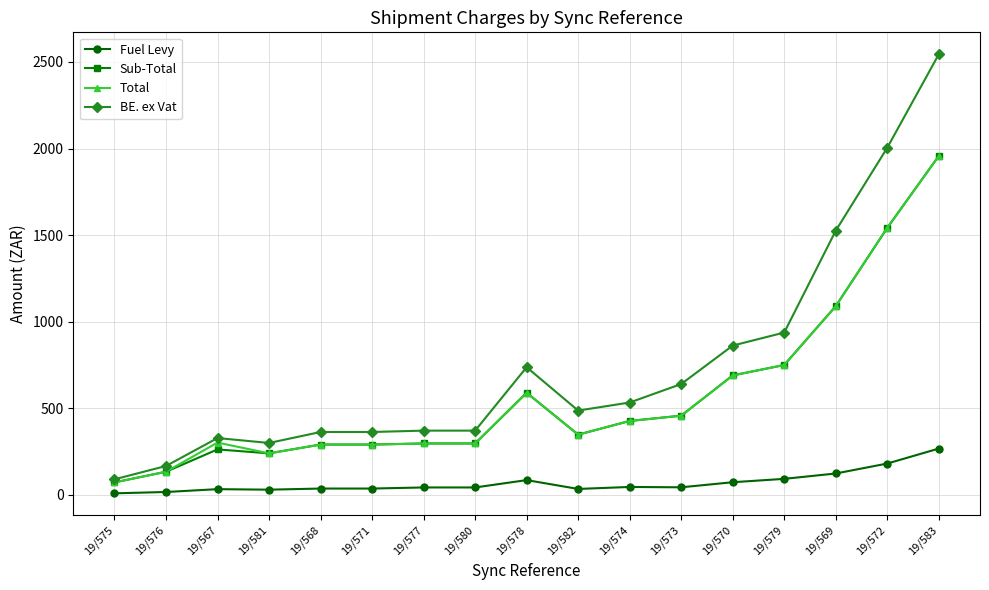

Which category has the lowest value in the Total series?

19/575